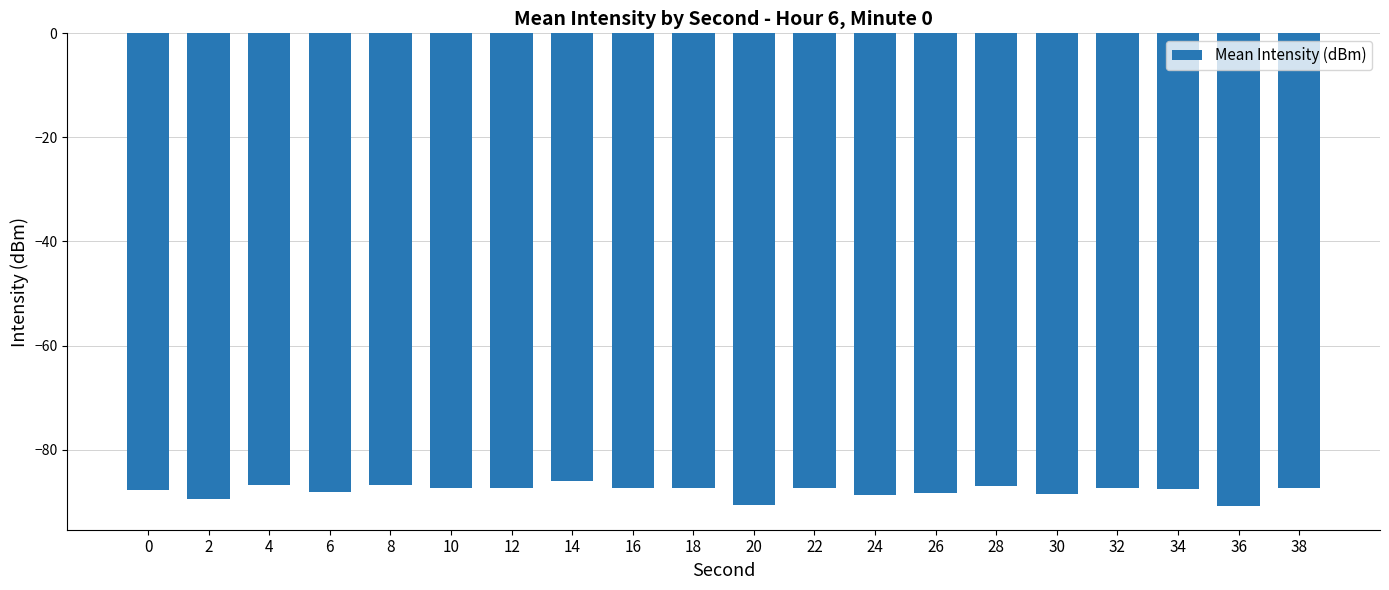

What is the difference between the second highest and minimum values?

4.0